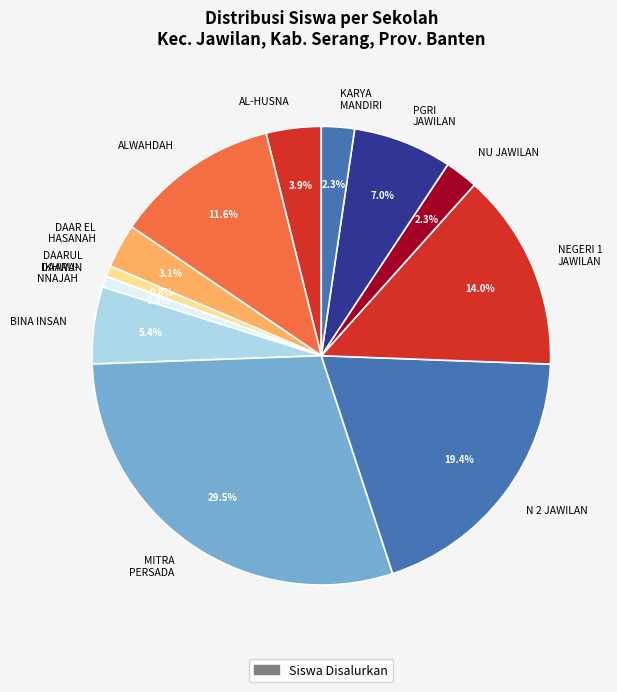

Is there any slice that represents more than half of the pie?

No